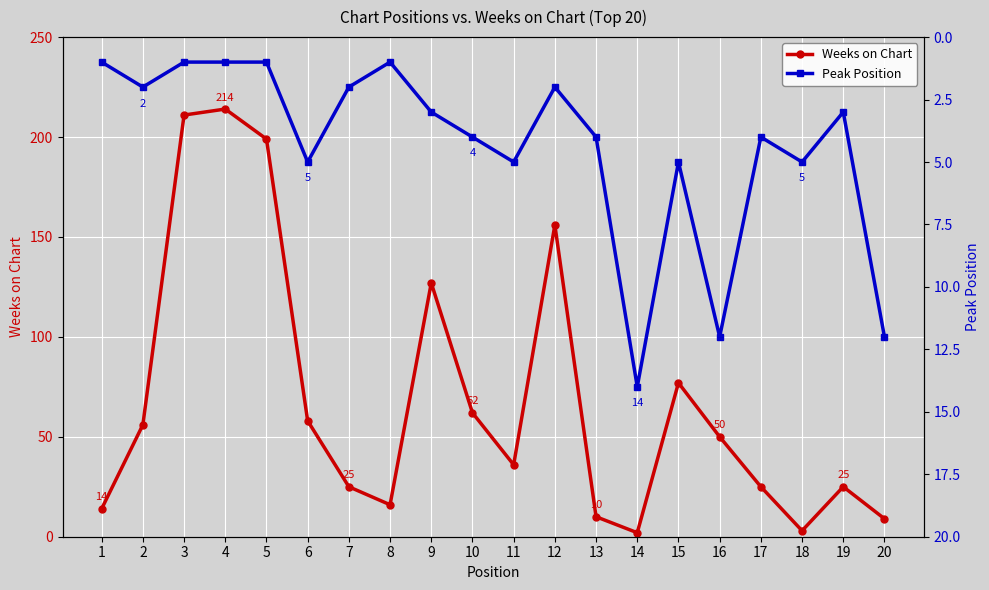

List the series in order of their peak value, lowest first.

Peak Position, Weeks on Chart